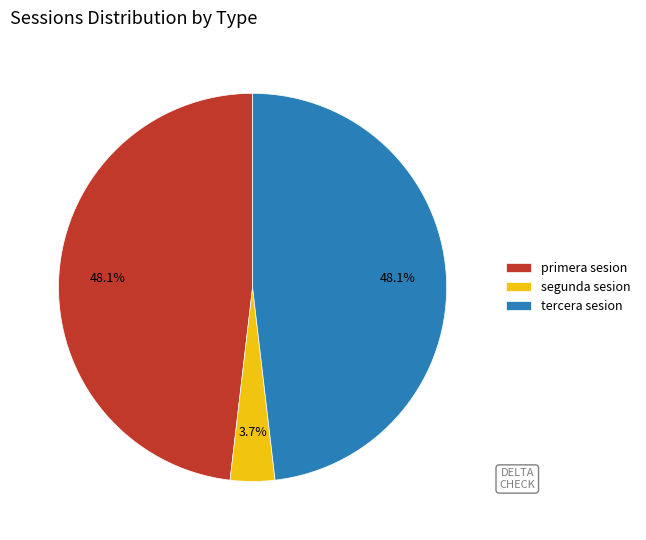

Which category has the smallest portion of the pie?

segunda sesion